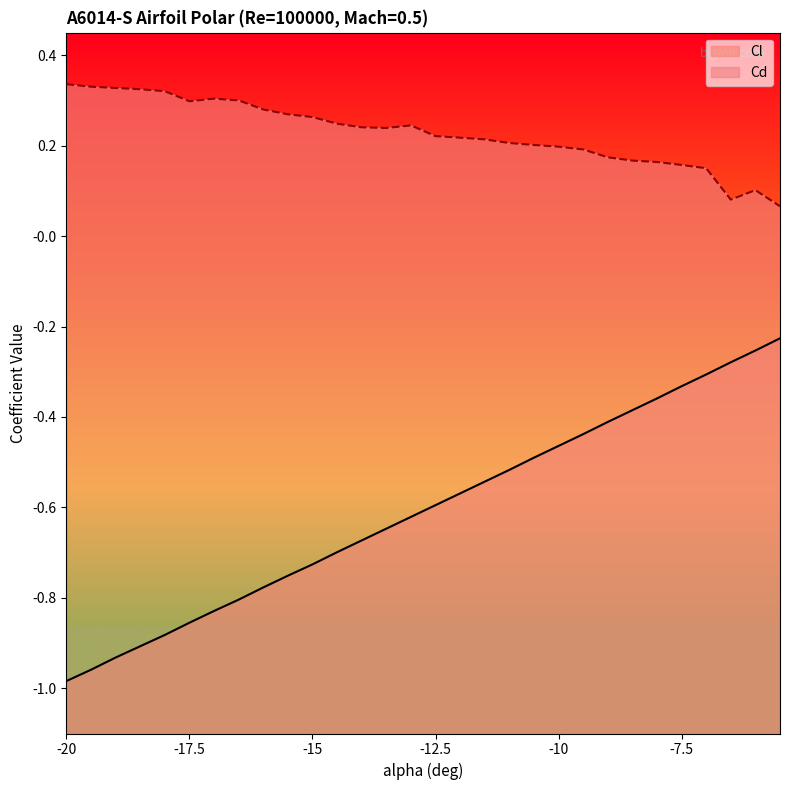

At -7, list the series in order from largest to smallest.

Cd, Cl